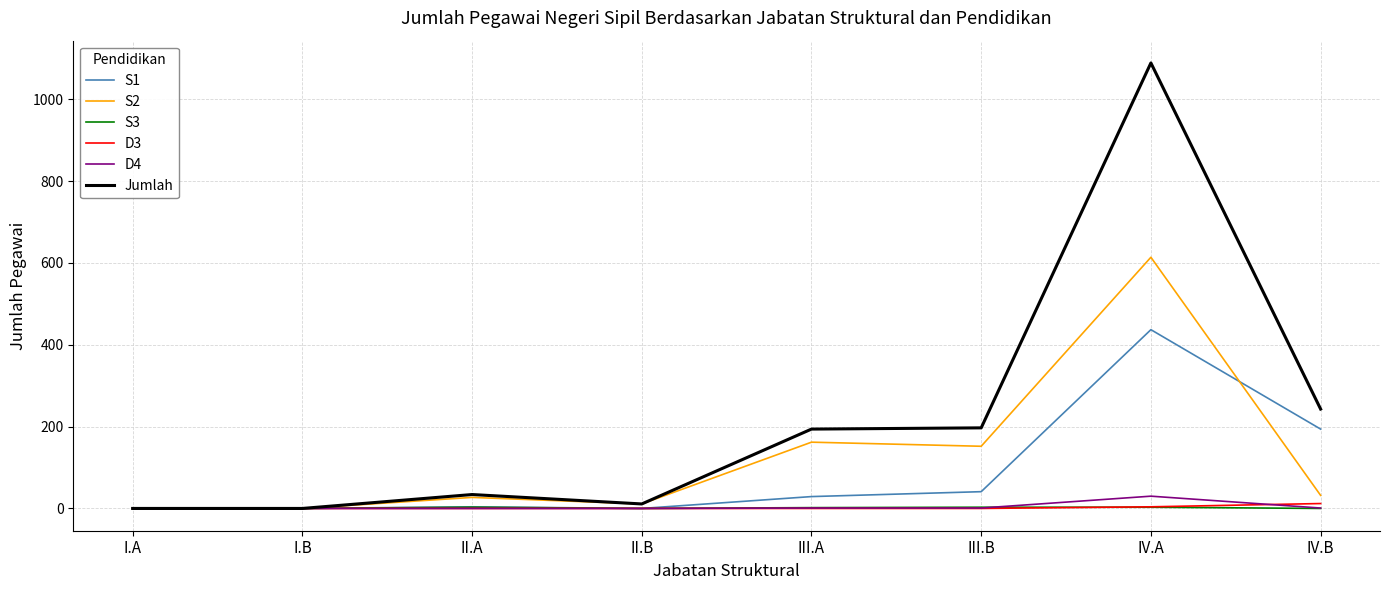

Which series changed the most between I.B and III.A?

Jumlah